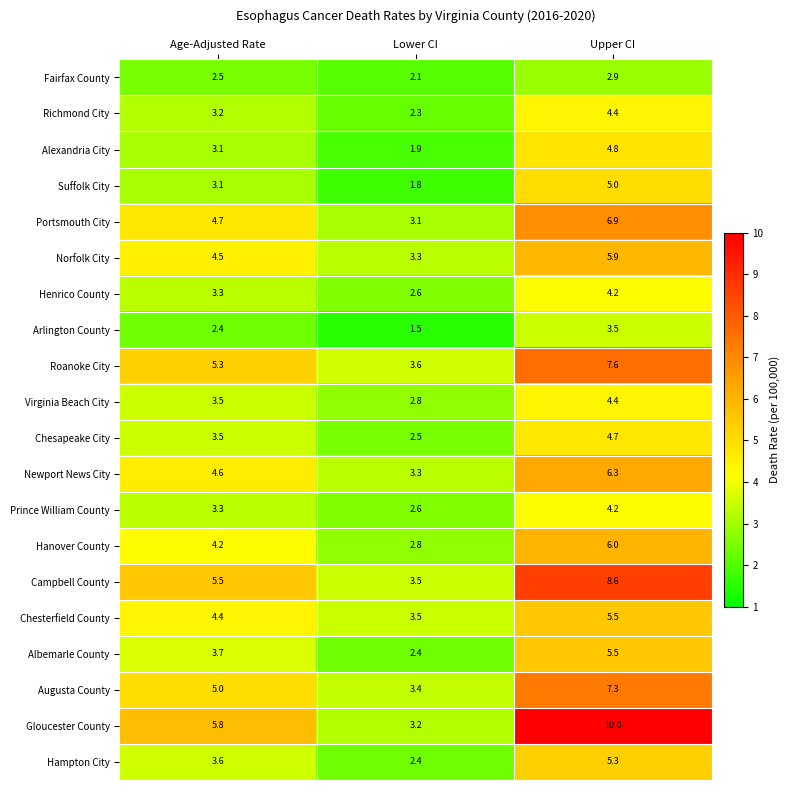

What is the difference between the highest and lowest values at Lower CI?

2.1